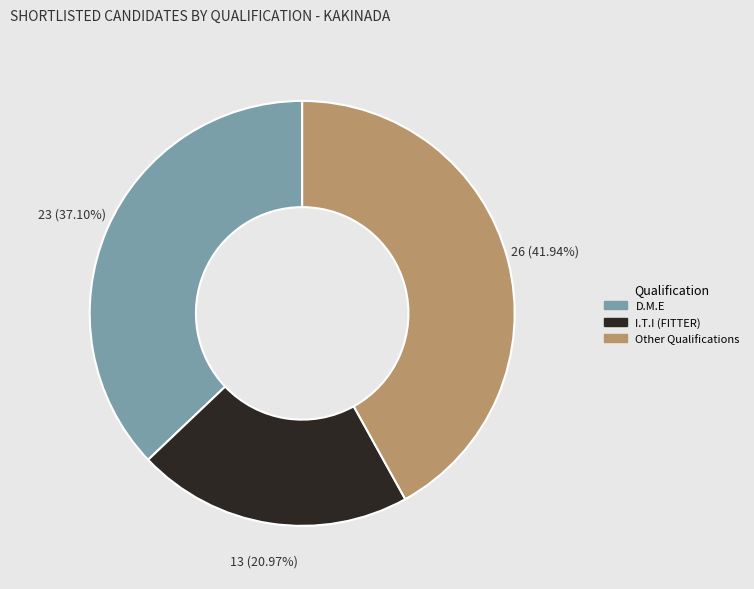

What is the smallest slice in the pie chart?

I.T.I (FITTER)